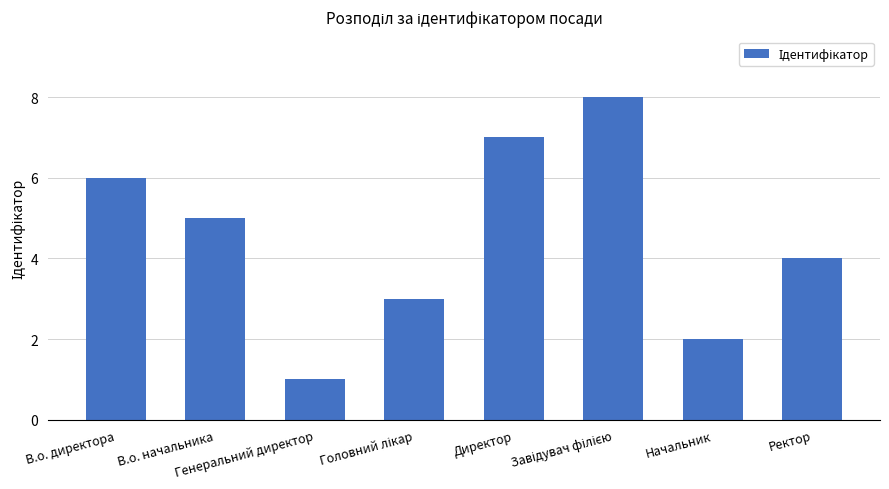

How many categories are shown in the chart?

8